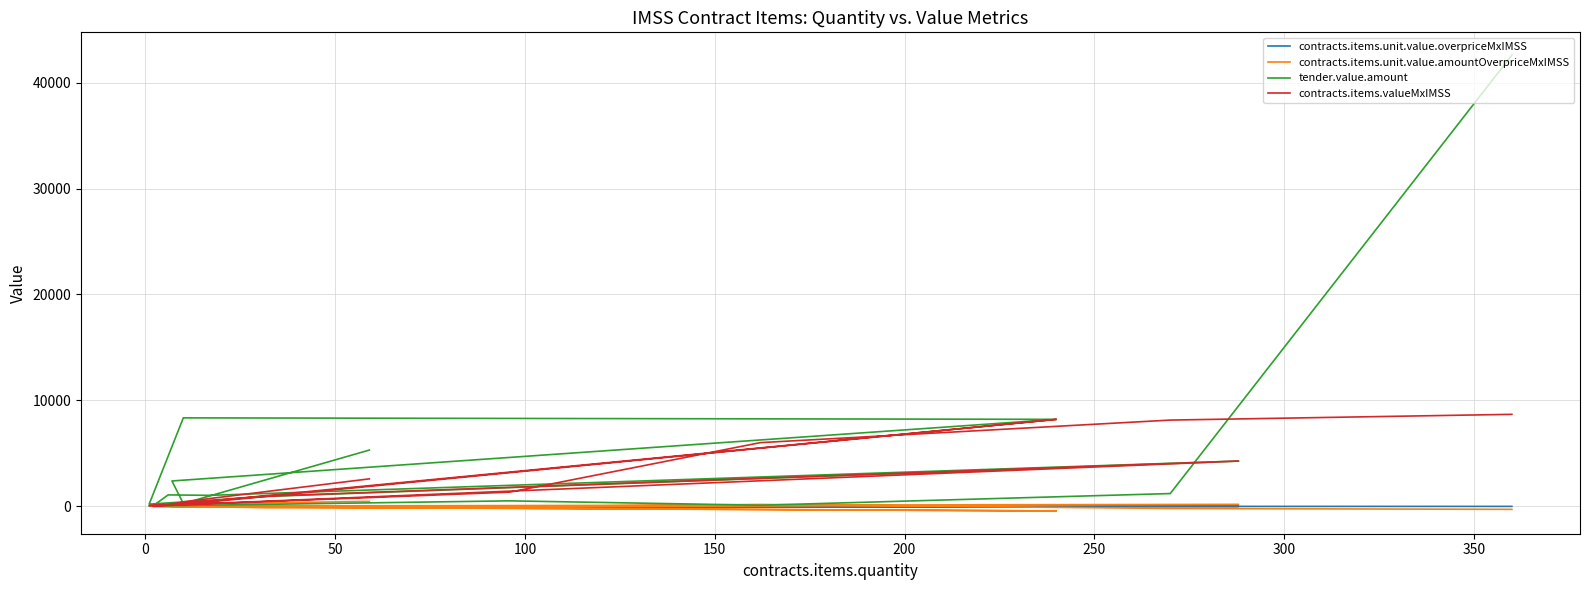

Which series ends up on top after the final intersection of contracts.items.unit.value.amountOverpriceMxIMSS and contracts.items.unit.value.overpriceMxIMSS?

contracts.items.unit.value.overpriceMxIMSS